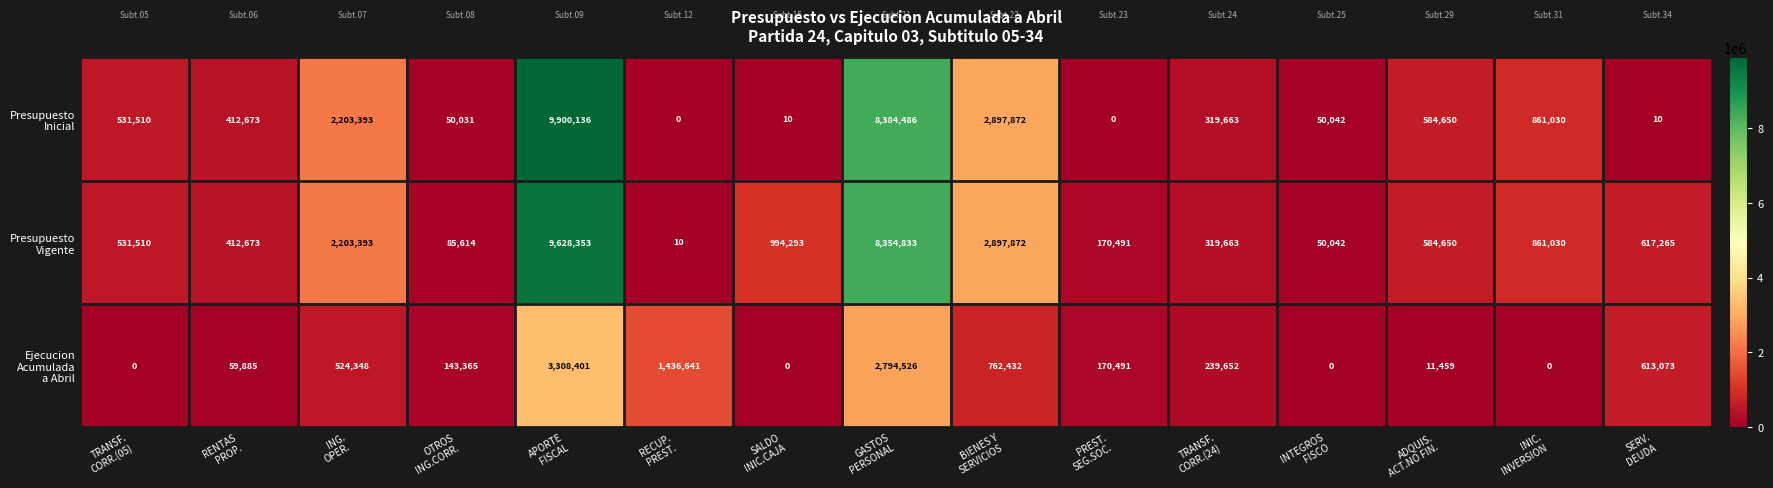

At how many categories does at least one series exceed 8616155?

1